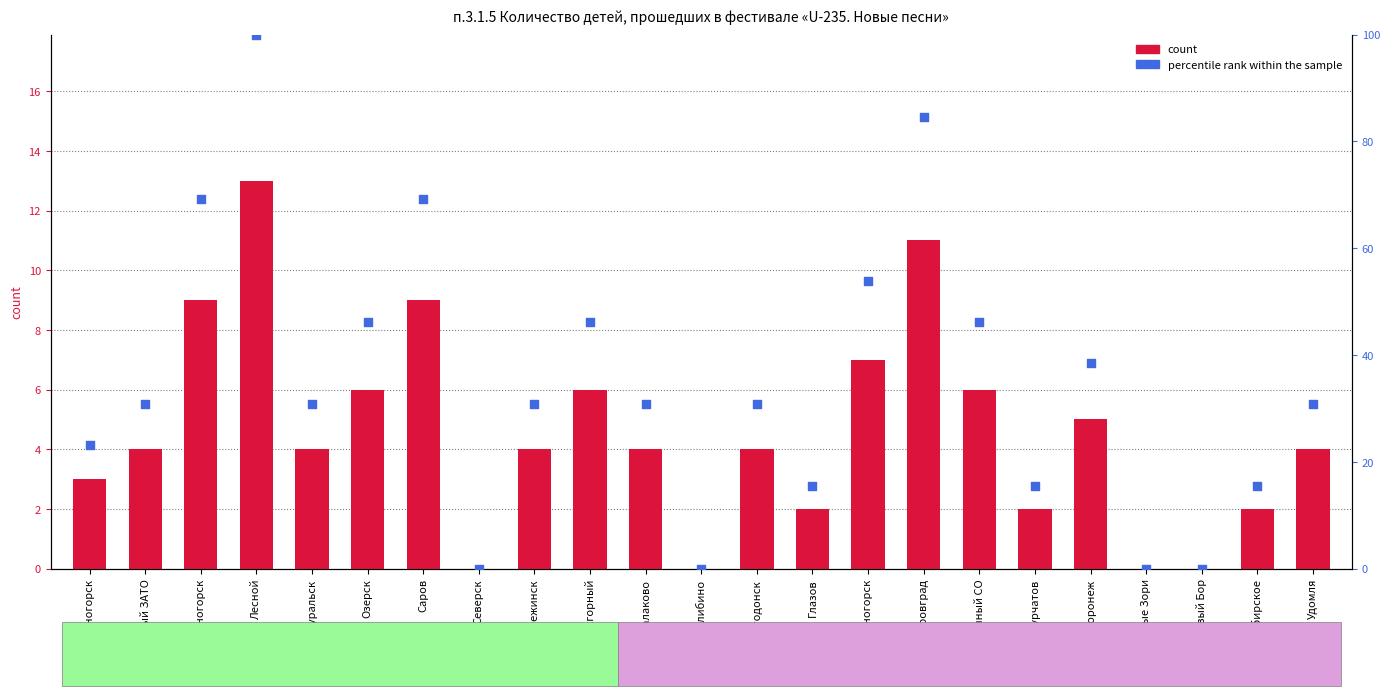

Is the value of percentile rank within the sample at Трехгорный greater than the value of Атом МЕДИА at Балаково?

Yes